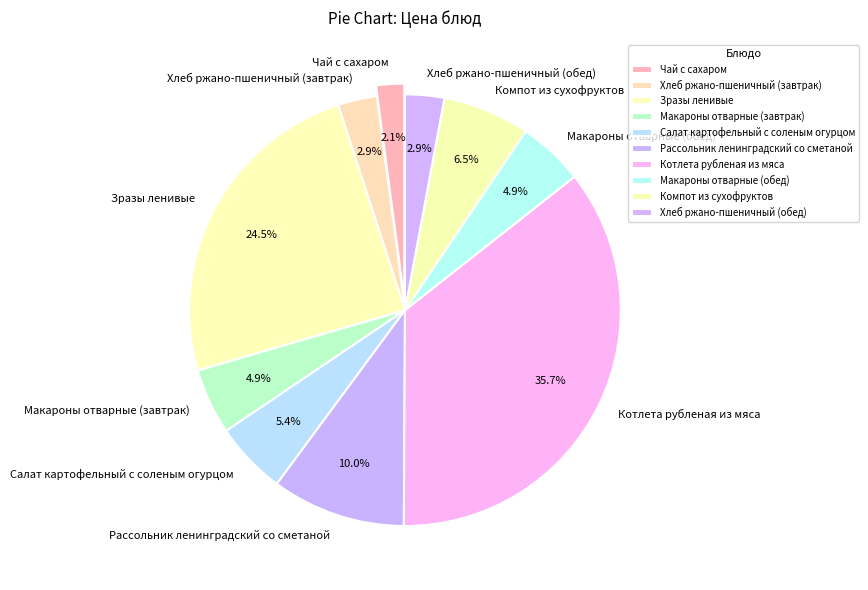

Does Зразы ленивые account for over 50% of the chart?

No